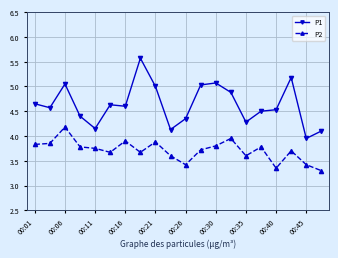

What is the greatest value displayed?

5.6